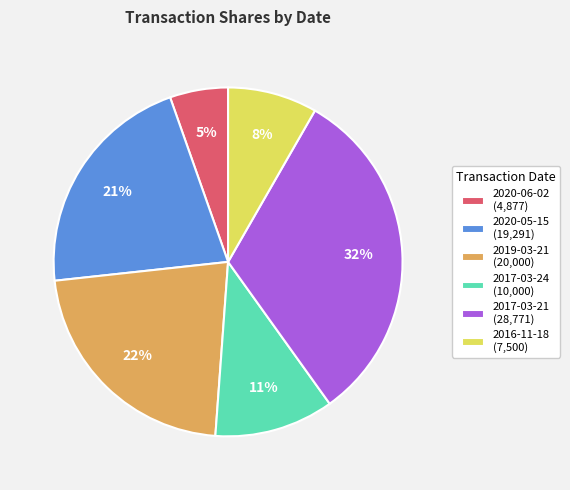

The 2020-06-02 slice represents 5% of the pie. True or false?

True